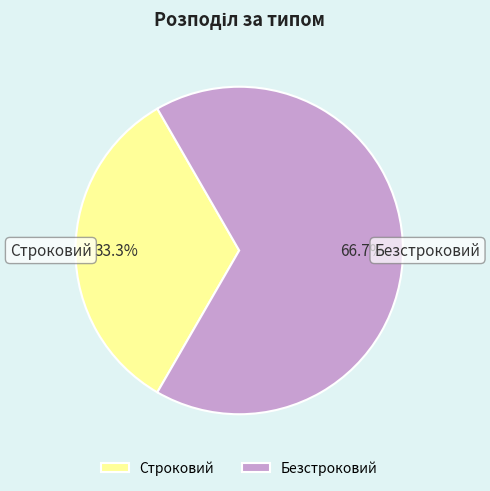

Count the number of slices in the pie.

2